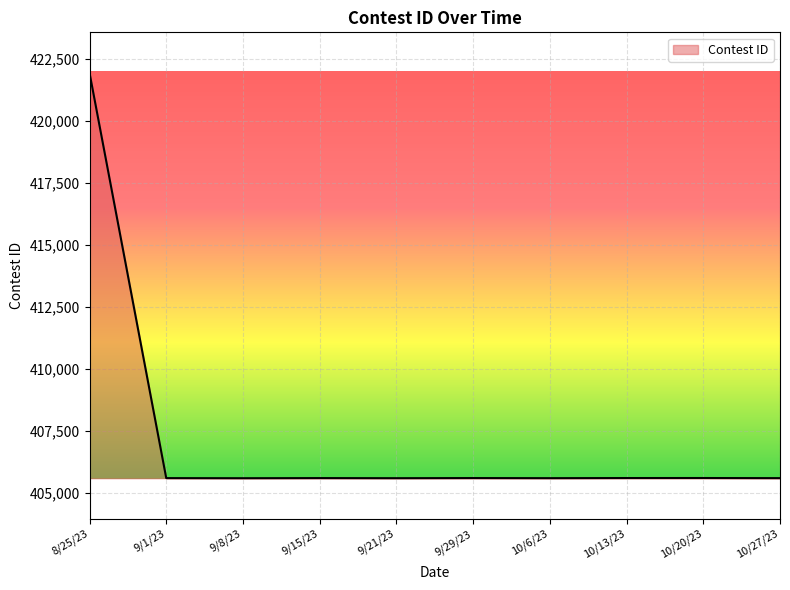

Where does the data first go above 405606?

8/25/23